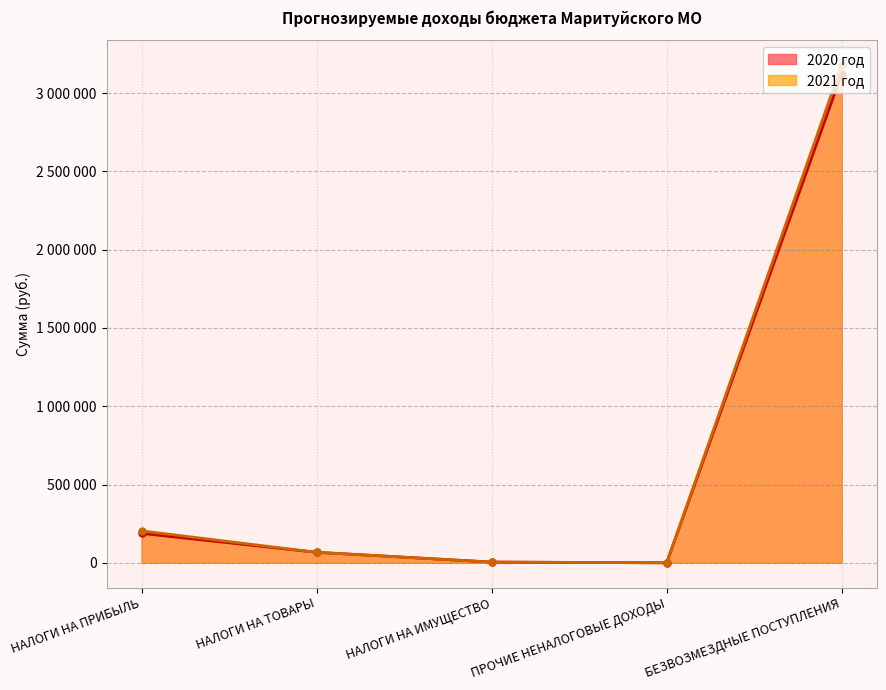

Which series has the largest total across all categories?

2021 год